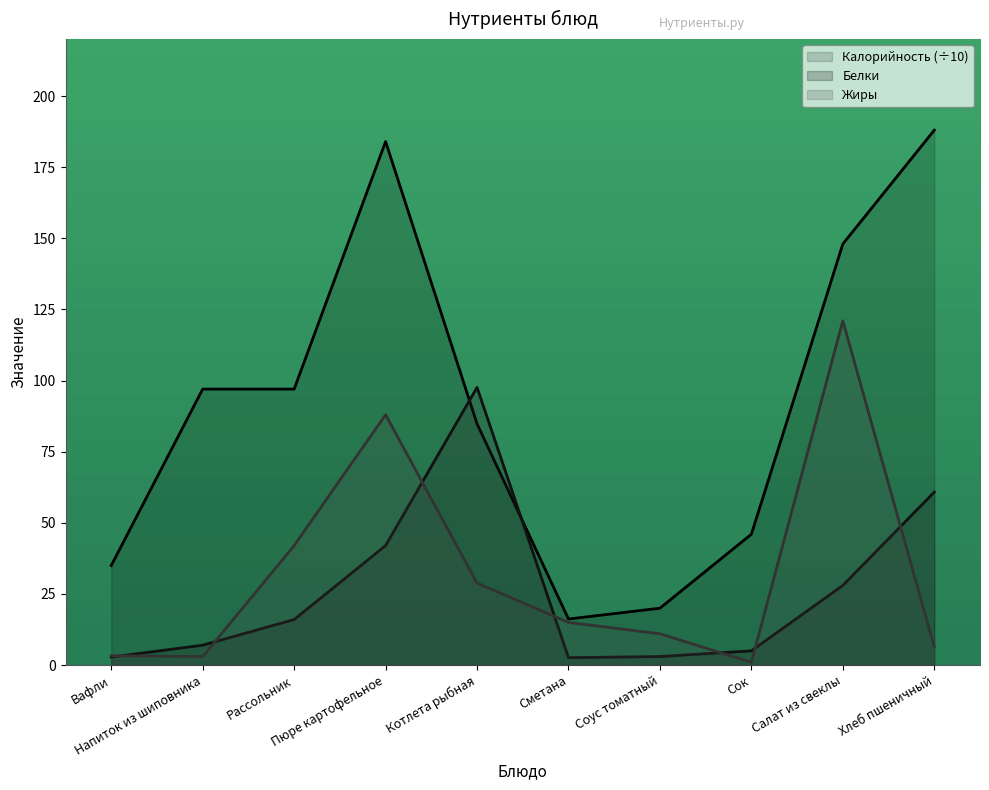

Reading left to right, list all the values displayed in this chart.

Калорийность: Вафли=3.5	Напиток из шиповника=9.7	Рассольник=9.7	Пюре картофельное=18.4	Котлета рыбная=8.5	Сметана=1.6	Соус томатный=2.0	Сок=4.6	Салат из свеклы=14.8	Хлеб пшеничный=18.8
Белки: Вафли=0.3	Напиток из шиповника=0.7	Рассольник=1.6	Пюре картофельное=4.2	Котлета рыбная=9.8	Сметана=0.3	Соус томатный=0.3	Сок=0.5	Салат из свеклы=2.8	Хлеб пшеничный=6.1
Жиры: Вафли=0.3	Напиток из шиповника=0.3	Рассольник=4.2	Пюре картофельное=8.8	Котлета рыбная=2.9	Сметана=1.5	Соус томатный=1.1	Сок=0.1	Салат из свеклы=12.1	Хлеб пшеничный=0.6